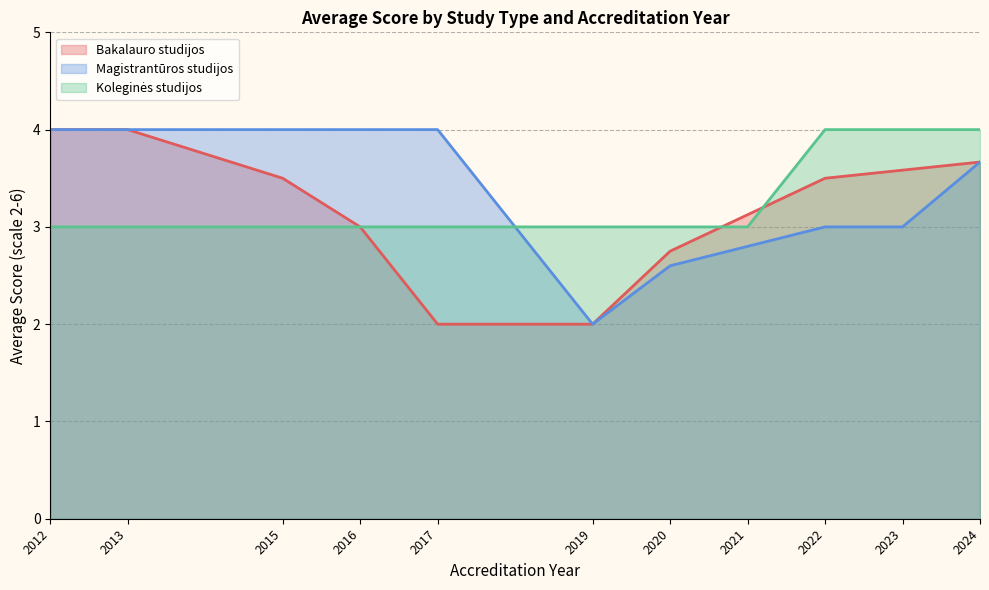

What are all the series names shown in the legend?

Bakalauro studijos, Magistrantūros studijos, Koleginės studijos